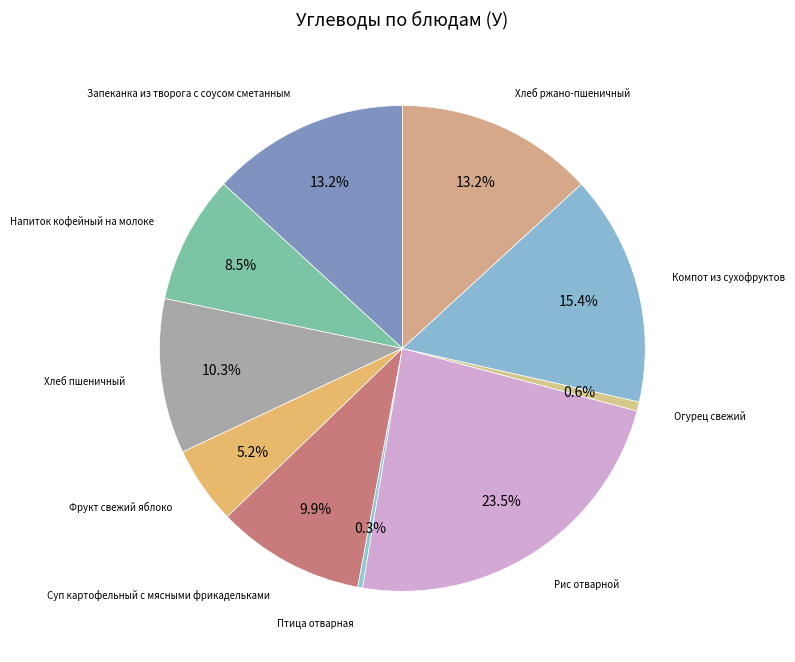

Count the number of slices in the pie.

10